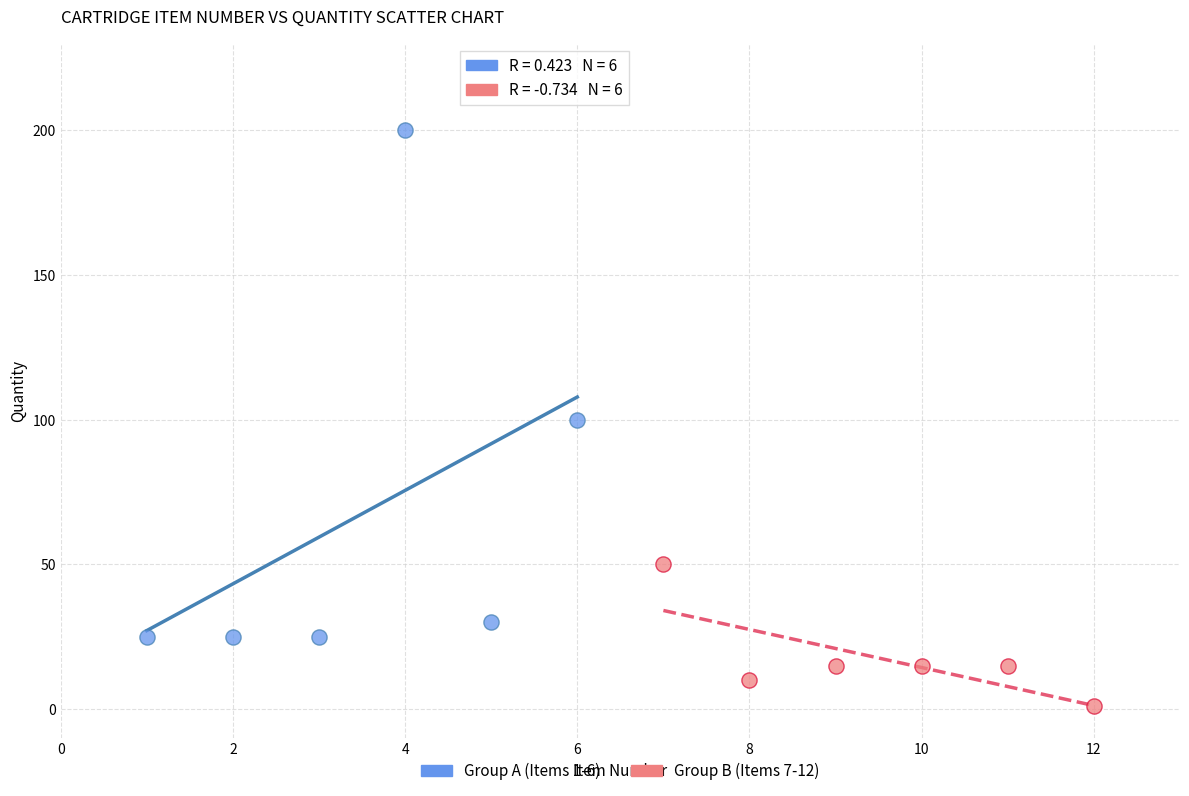

Which series contains the lowest Y value?

Group B (Items 7-12)